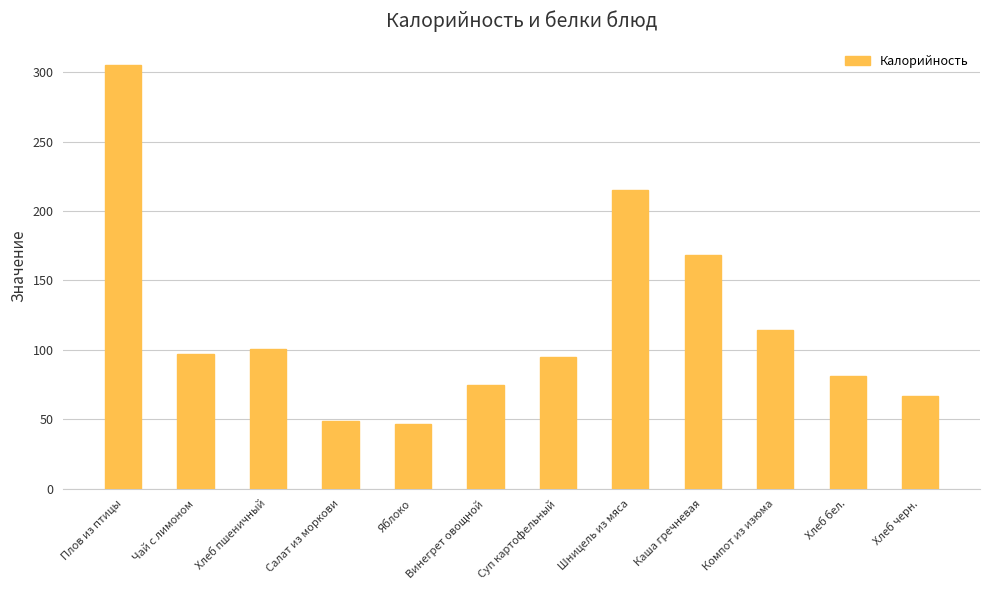

At which label does the data first exceed 97?

Плов из птицы